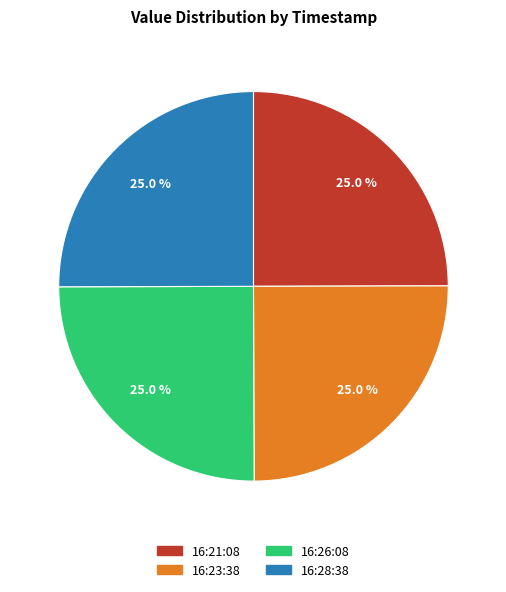

Does any single category account for the majority?

No